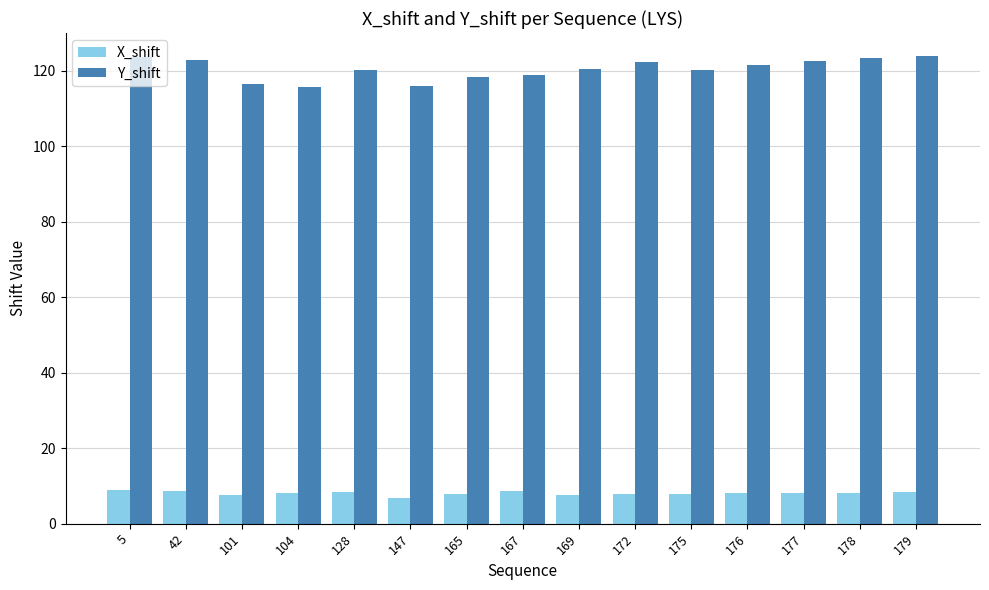

What are all the series names shown in the legend?

X_shift, Y_shift